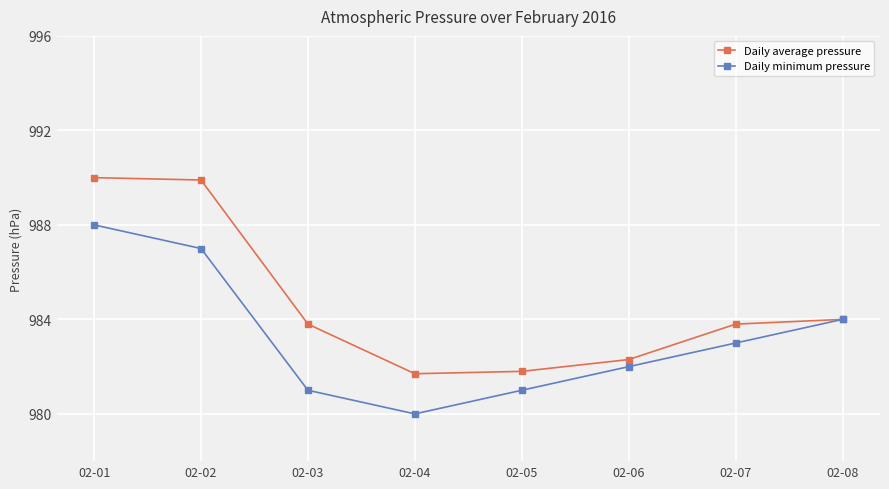

Where does the Daily minimum pressure series first go above 983?

02-01